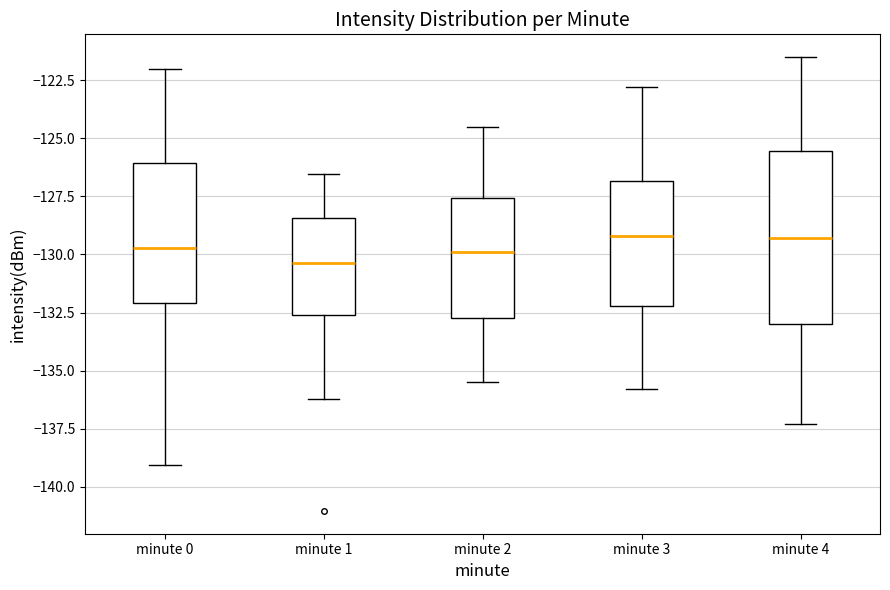

Which box is the tallest, from its lower edge to its upper edge?

minute 4